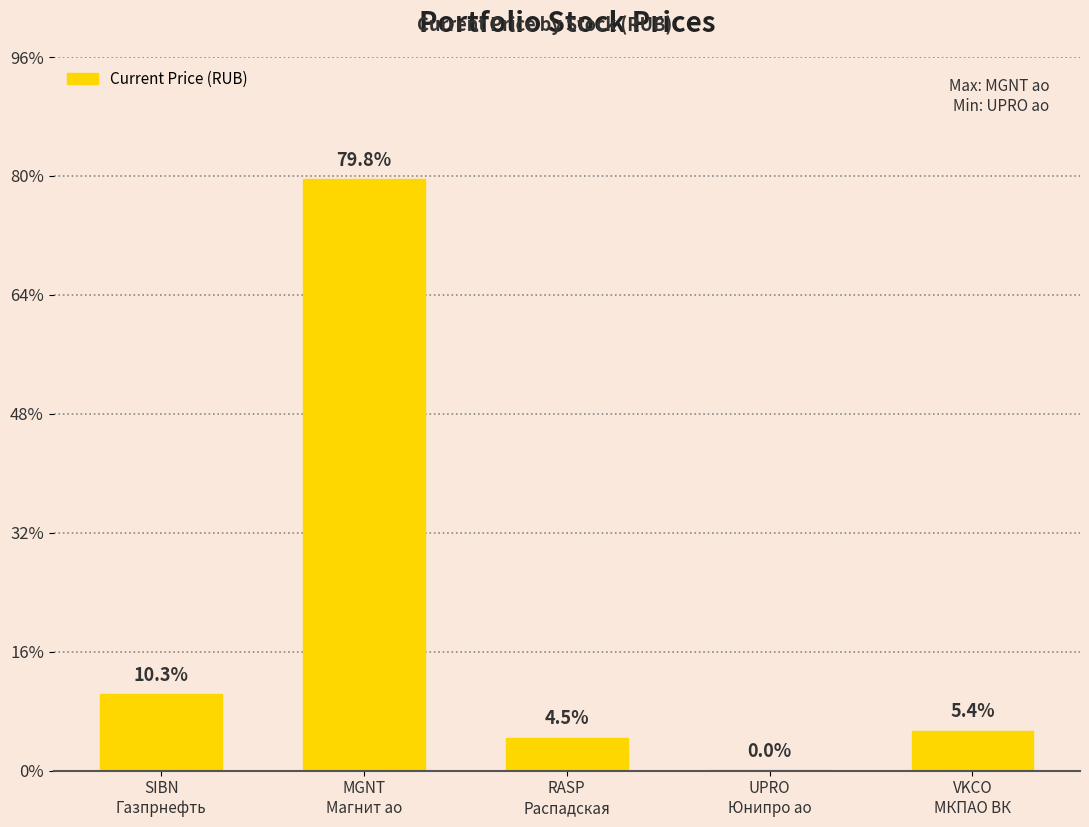

Are the bars horizontal?

No